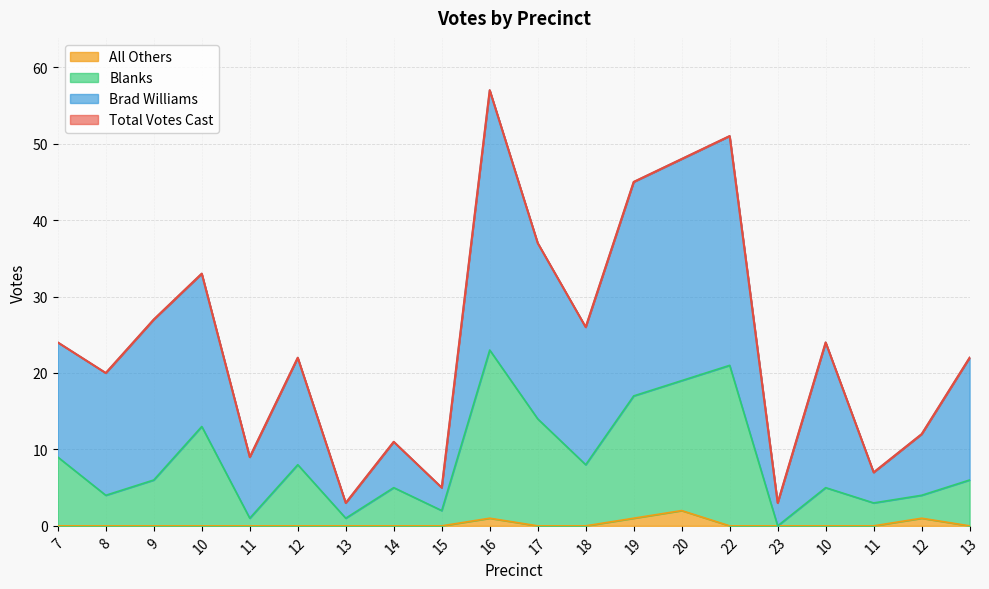

Reading left to right, list all the values displayed in this chart.

Total Votes Cast: 7=24	8=20	9=27	10=33	11=9	12=22	13=3	14=11	15=5	16=57	17=37	18=26	19=45	20=48	22=51	23=3	10=24	11=7	12=12	13=22
Brad Williams: 7=24	8=20	9=27	10=33	11=9	12=22	13=3	14=11	15=5	16=57	17=37	18=26	19=45	20=48	22=51	23=3	10=24	11=7	12=12	13=22
Blanks: 7=9	8=4	9=6	10=13	11=1	12=8	13=1	14=5	15=2	16=23	17=14	18=8	19=17	20=19	22=21	23=0	10=5	11=3	12=4	13=6
All Others: 7=0	8=0	9=0	10=0	11=0	12=0	13=0	14=0	15=0	16=1	17=0	18=0	19=1	20=2	22=0	23=0	10=0	11=0	12=1	13=0